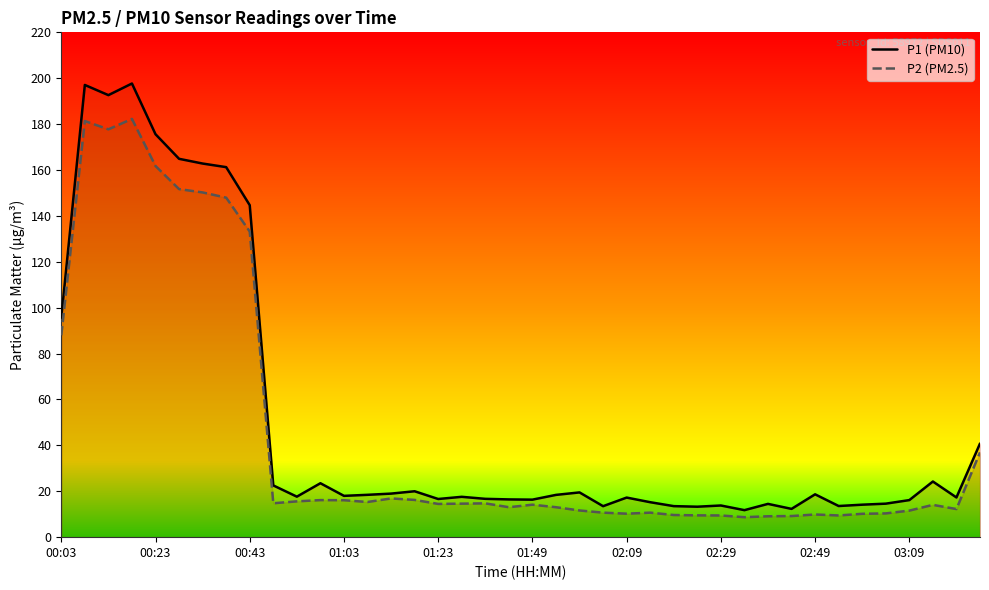

Does the chart have visible grid lines?

No